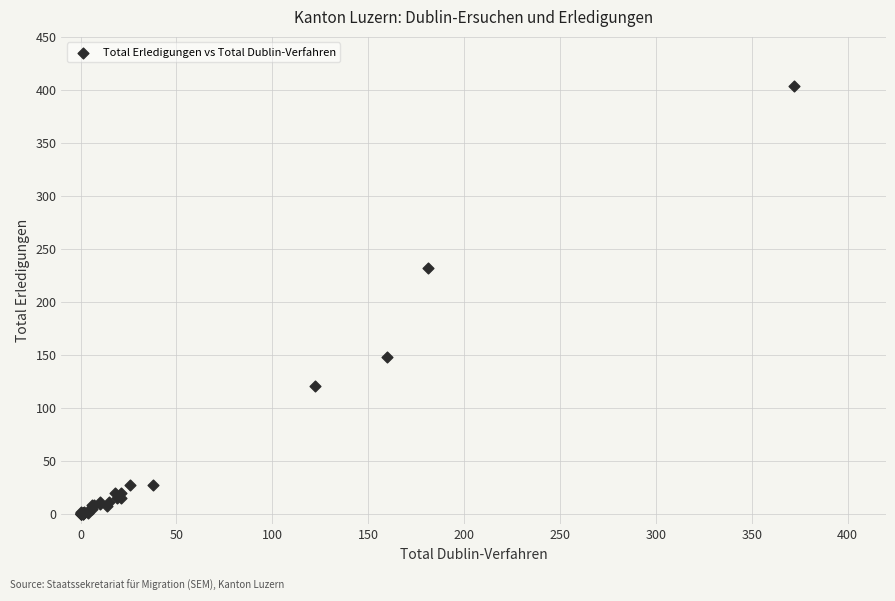

What Y value in the scatter plot is closest to 202?

232